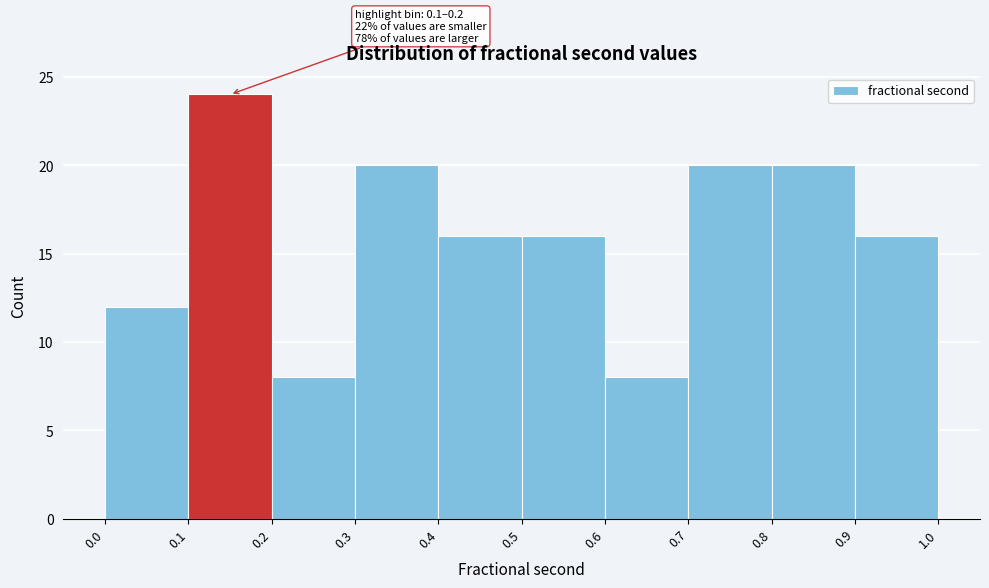

Over which range of the x-axis is the bar tallest?

0.1 to 0.2